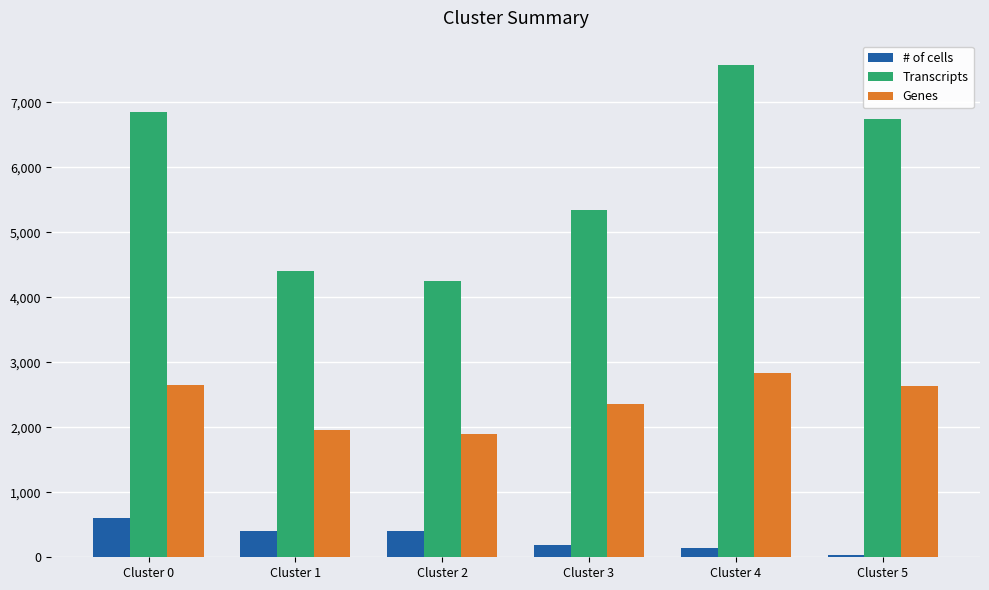

Rank the series at Cluster 5 from lowest to highest value.

# of cells, Genes, Transcripts